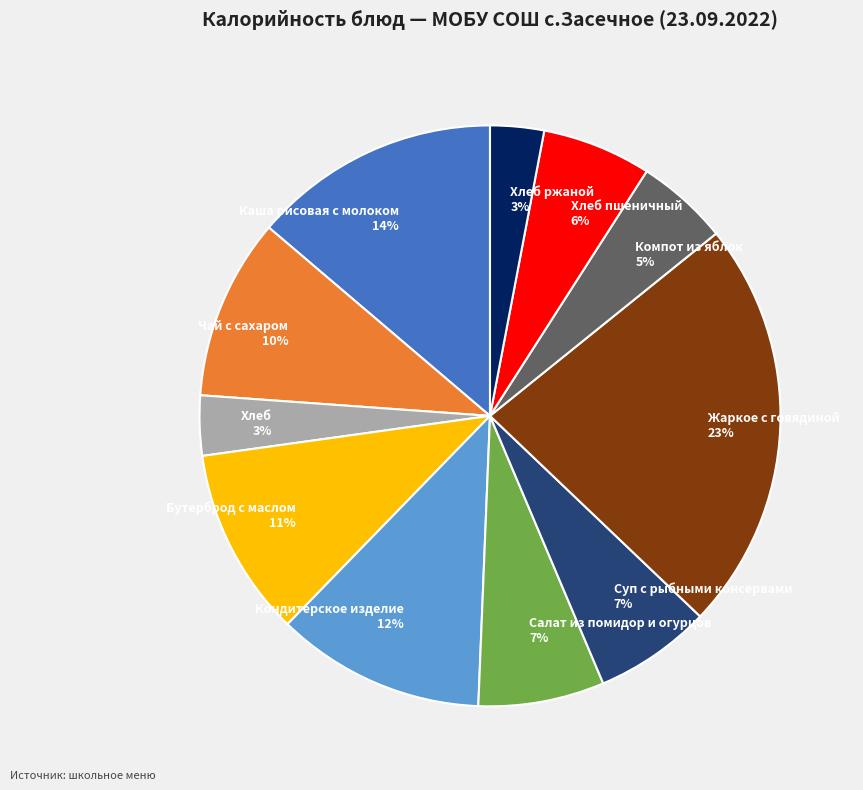

Is it true that Хлеб 3% is 3% of the pie?

True